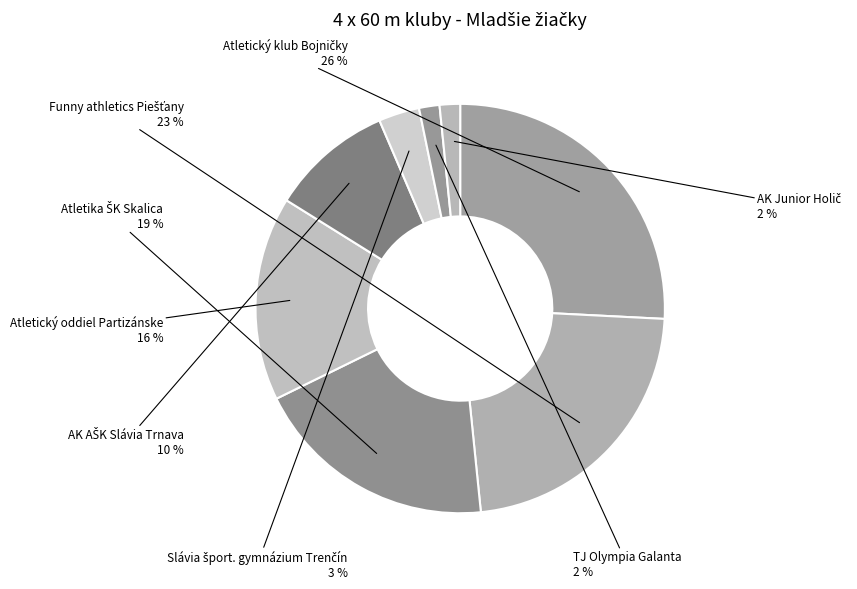

How many segments does this pie chart have?

8